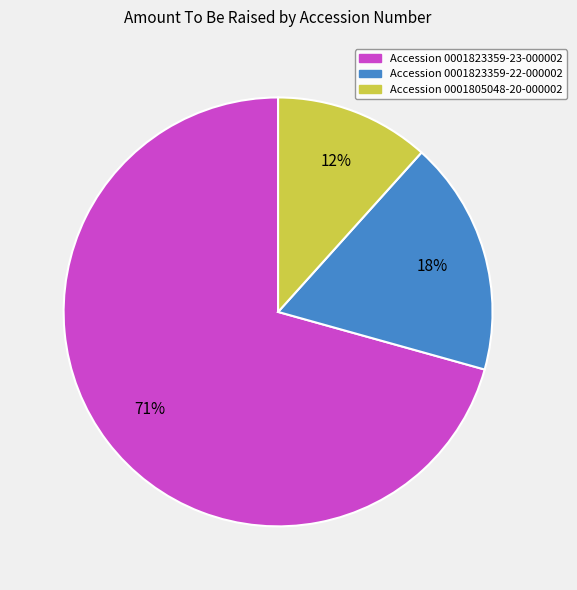

To the nearest percent, what is the average slice percentage?

33%